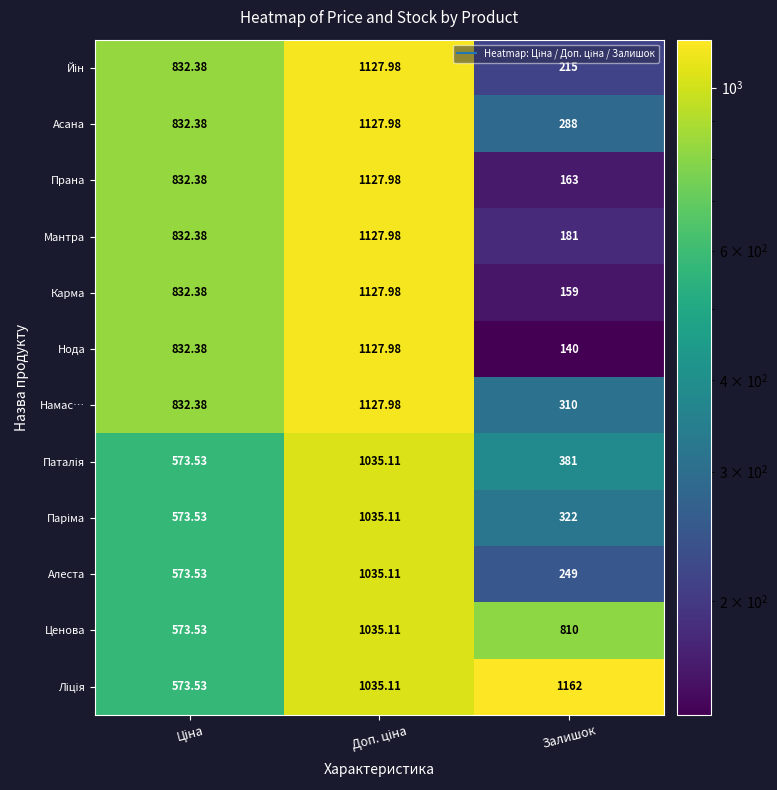

Which category has the lowest value across all series?

Залишок